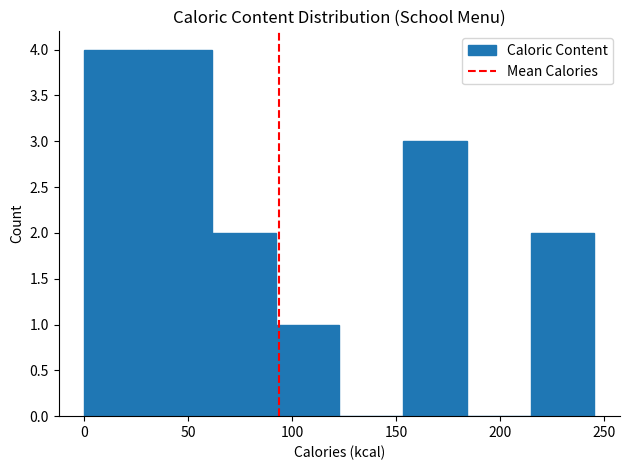

Reading left to right, transcribe this chart: for each bar, give the range it covers on the x-axis and its height. Neither the bar edges nor the heights are printed on the chart, so give them approximately, as read against the axes.

0 to 30: 4
30 to 60: 4
60 to 90: 2
90 to 125: 1
125 to 155: 0
155 to 185: 3
185 to 215: 0
215 to 245: 2